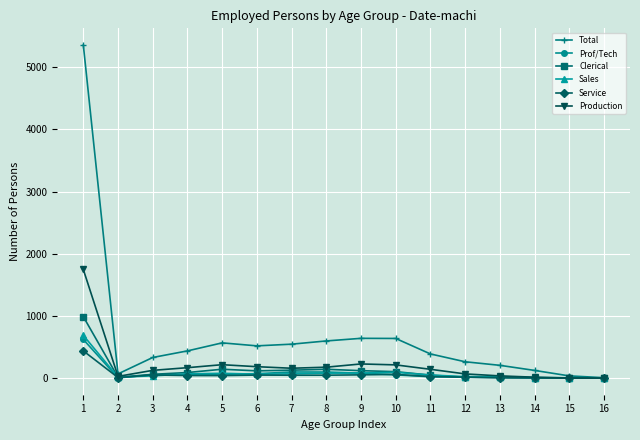

How many data points does each series have?

16